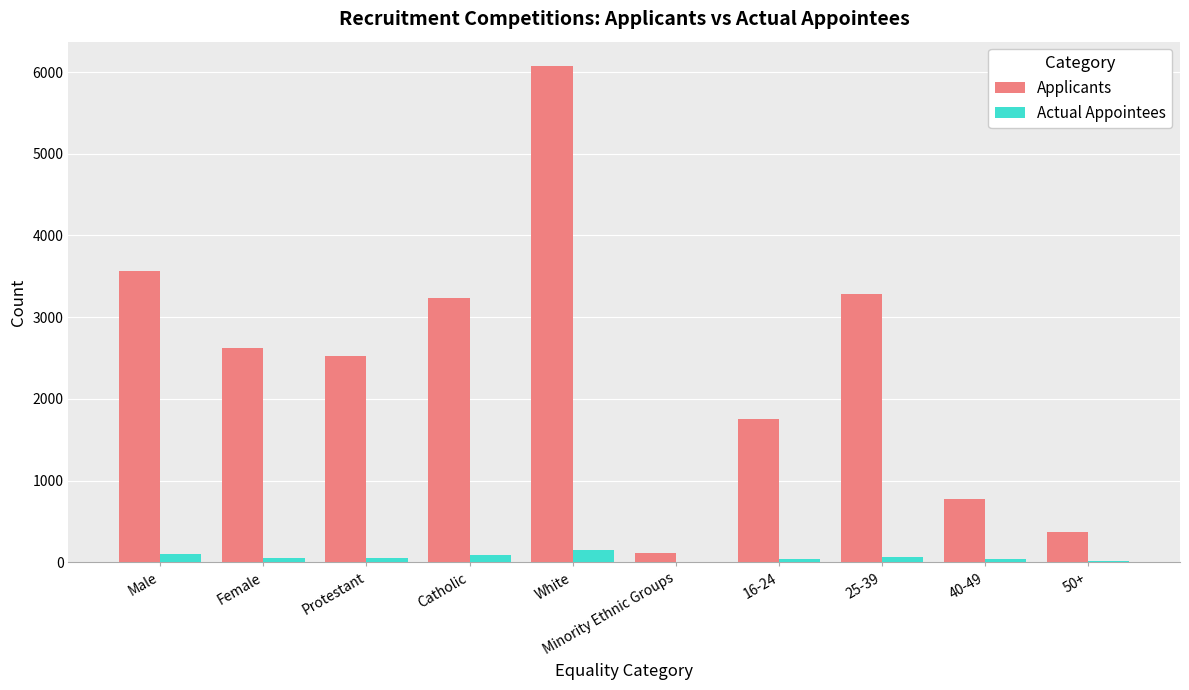

Which category has the highest value in the Applicants series?

White